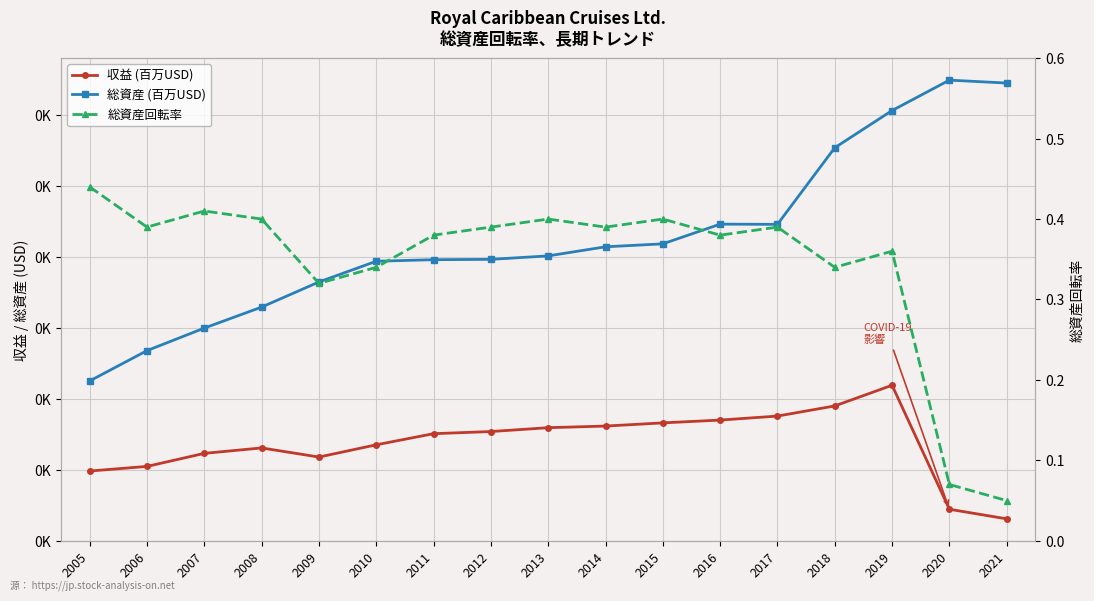

Is it true that 総資産 (百万USD) equals 19.8 at 2011?

True